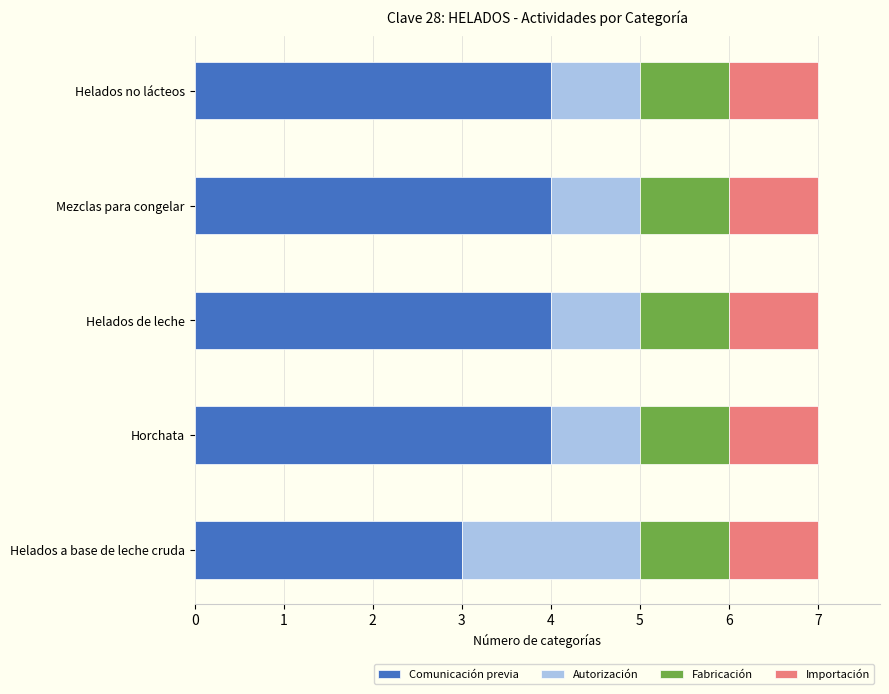

What is the approximate value of Comunicación previa at Helados a base de leche cruda?

3